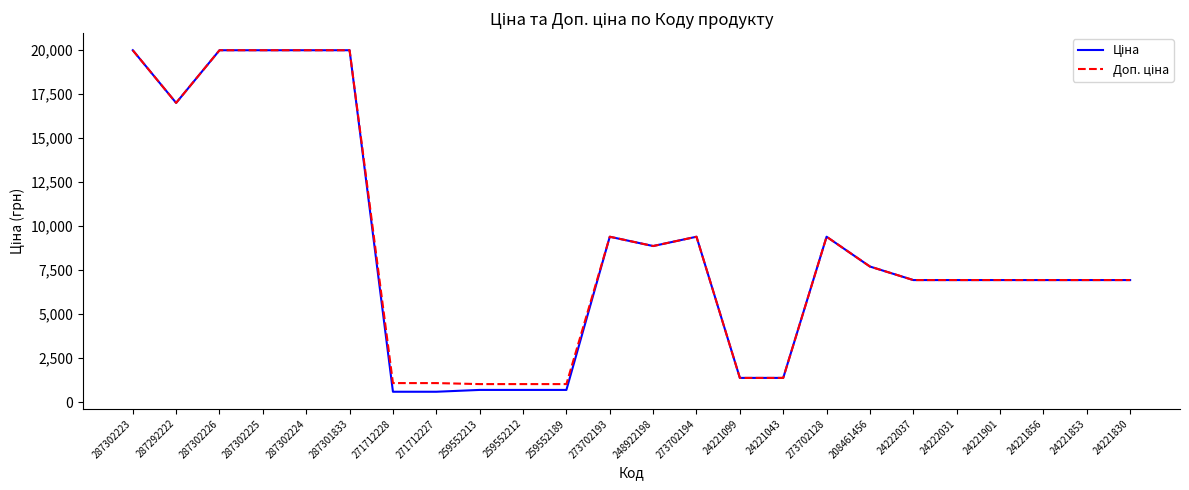

What is the smallest value displayed?

589.9